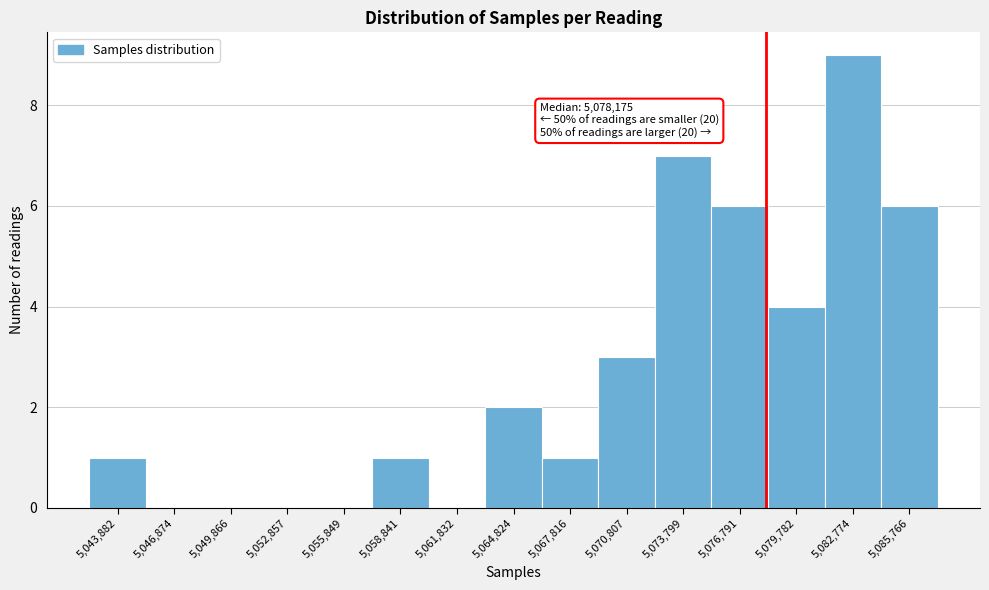

Over which range of the x-axis is the bar tallest?

5081500 to 5084500